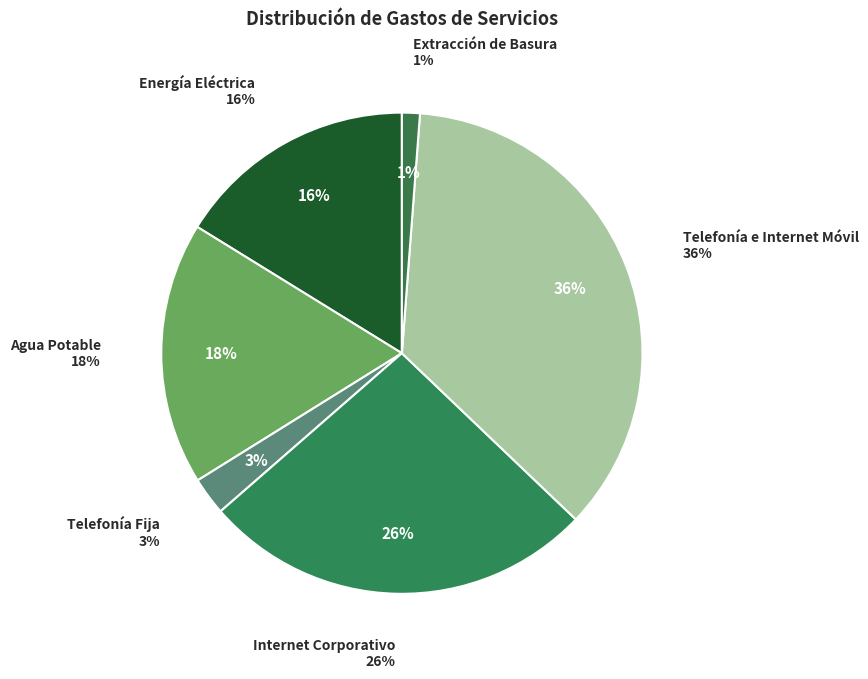

Do Internet Corporativo and Telefonía Fija together represent more than half of the pie?

No